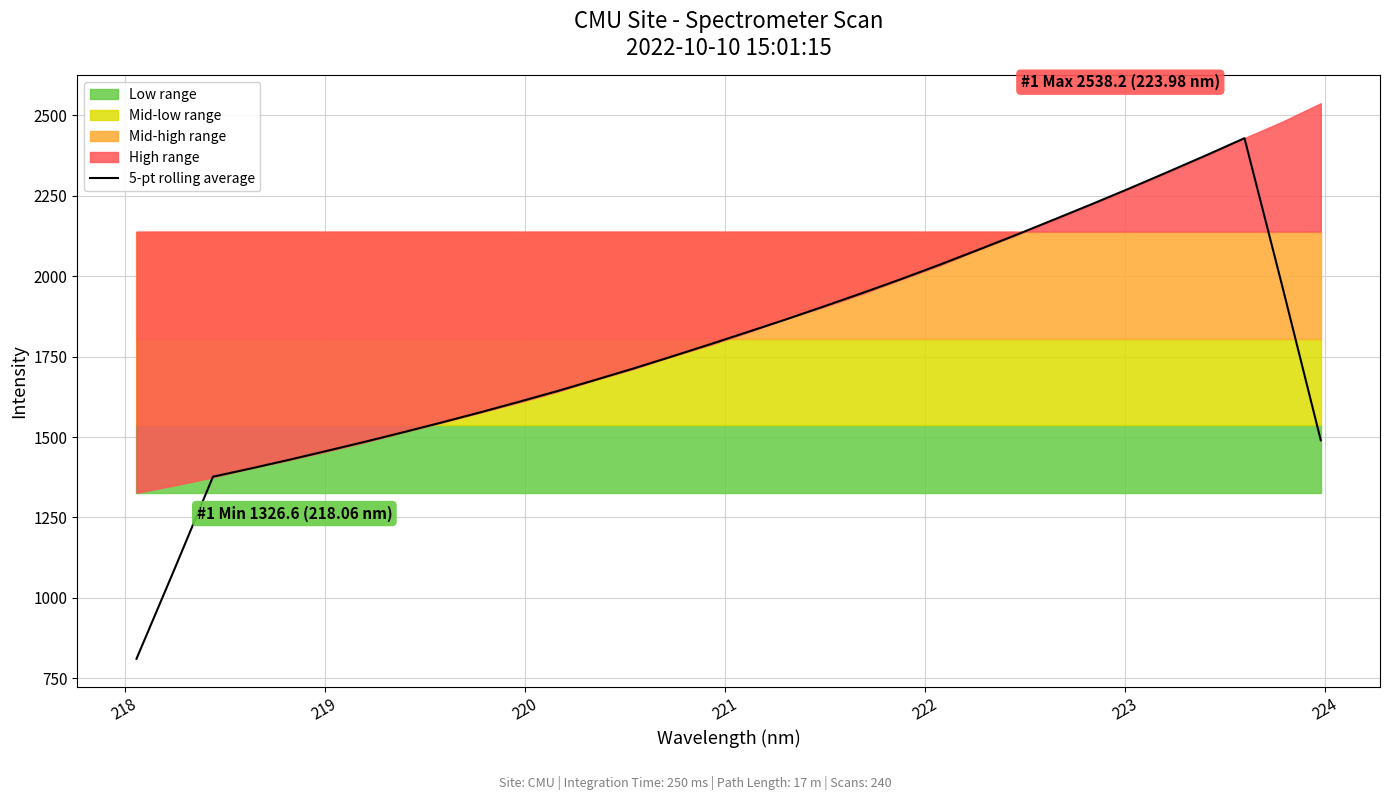

How many data points are above 1788?

16